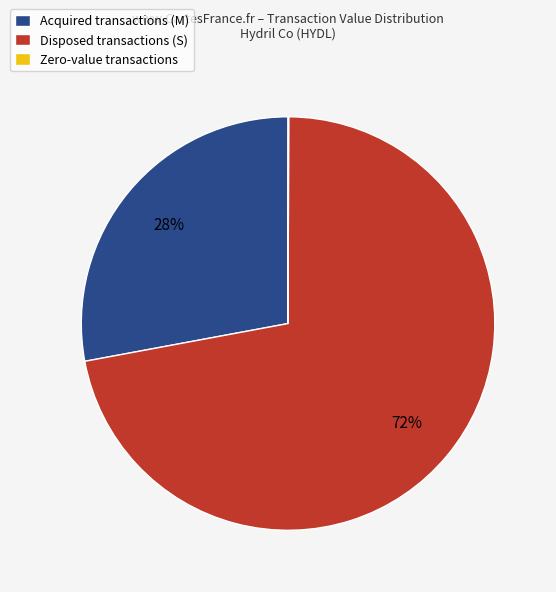

To the nearest percent, what is the difference between the largest and smallest slice percentages?

72%